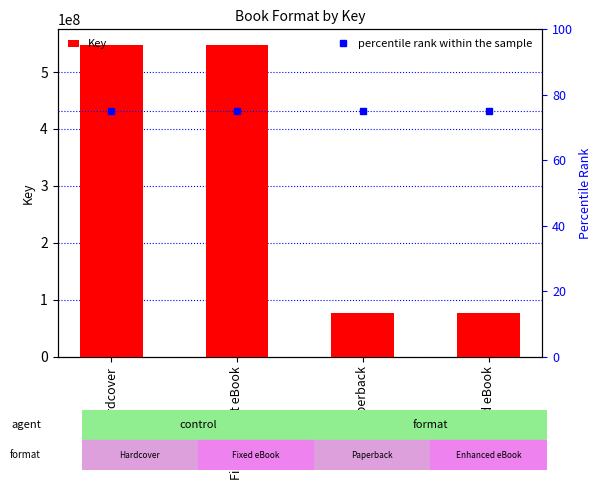

The value of percentile rank within the sample at Trade Paperback is 75. True or false?

True